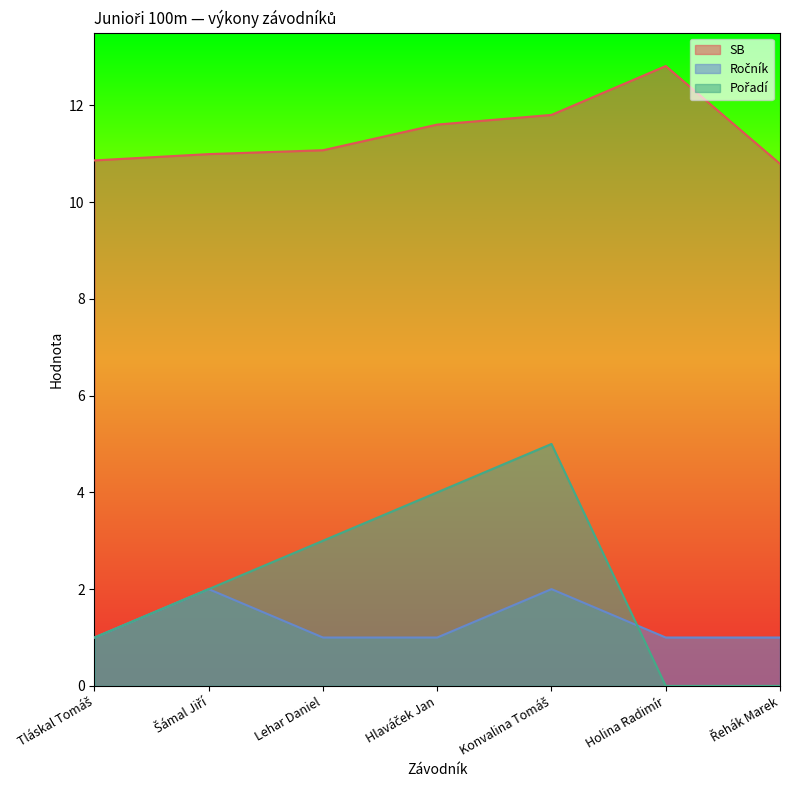

Reading right to left, transcribe all the data shown in this chart.

SB: 10.8	12.8	11.8	11.6	11.1	11.0	10.9
Ročník: 1.0	1.0	2.0	1.0	1.0	2.0	1.0
Pořadí: 0.0	0.0	5.0	4.0	3.0	2.0	1.0